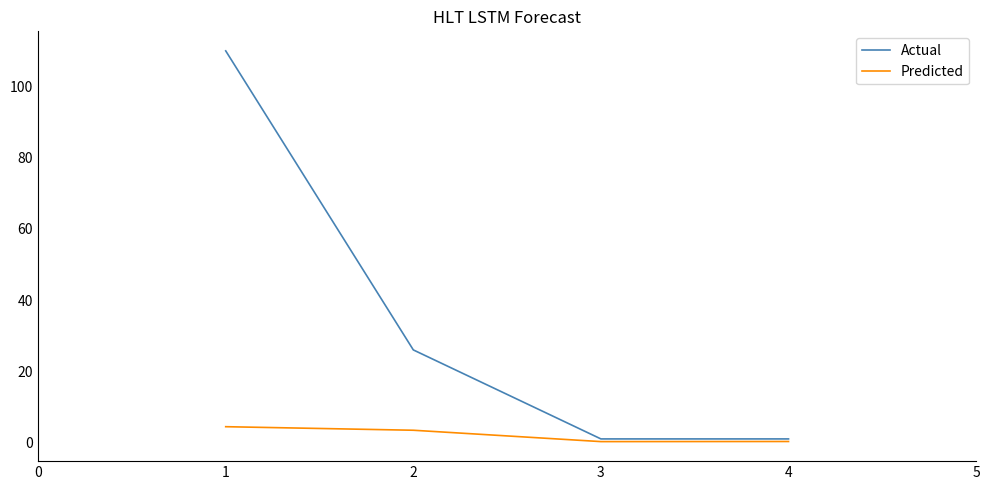

True or false: Predicted has more than 1 points higher than both neighbors.

False